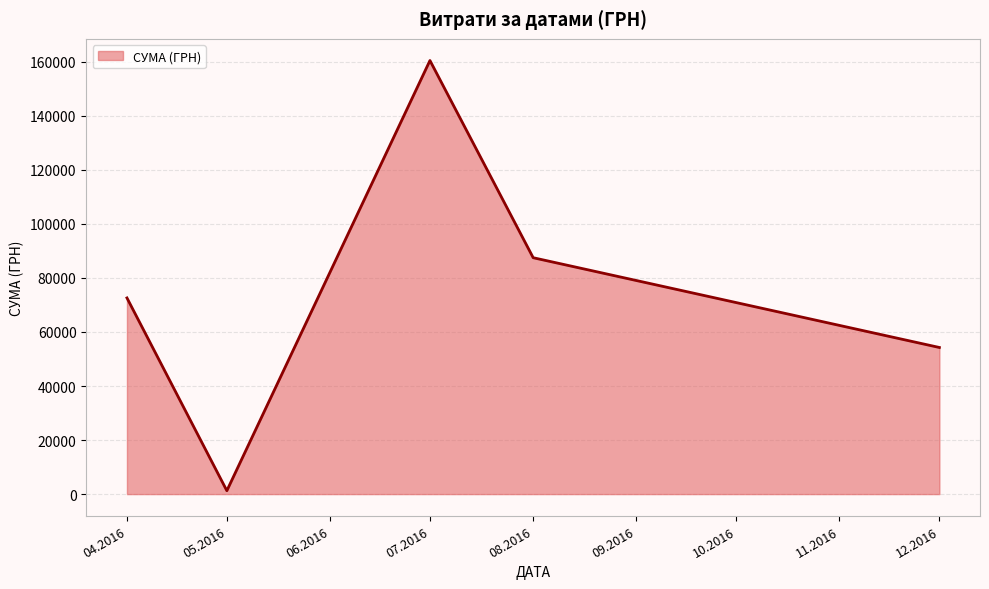

The value at 07.2016 is 67398.9. True or false?

False